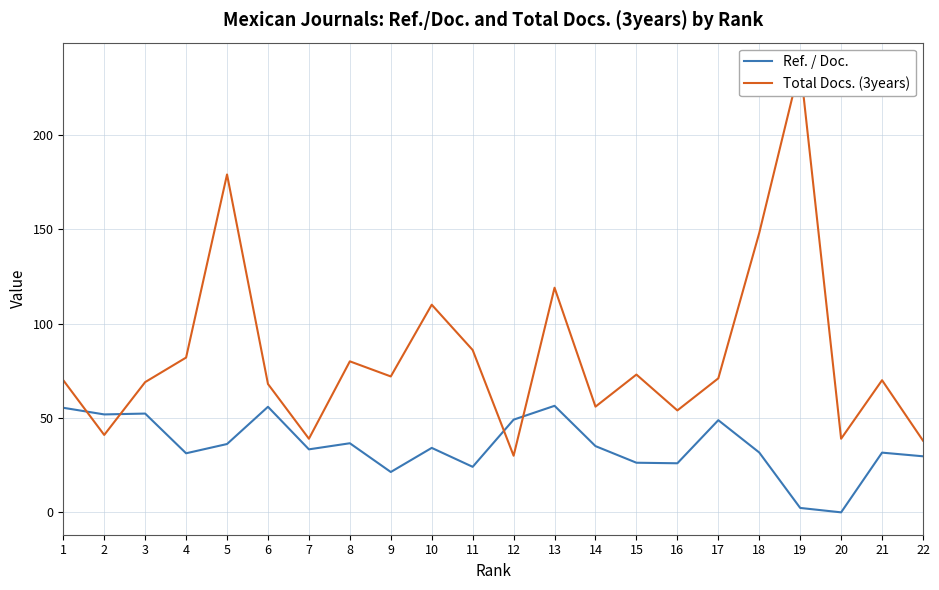

At which category does Total Docs. (3years) reach its first local valley?

2